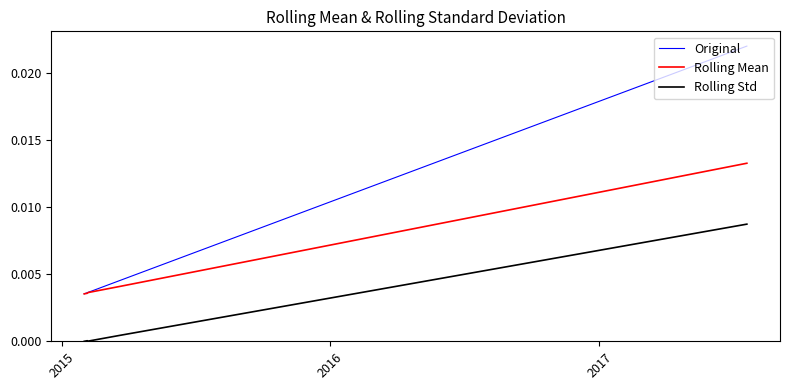

List the series in order of their peak value, highest first.

Original, Rolling Mean, Rolling Std